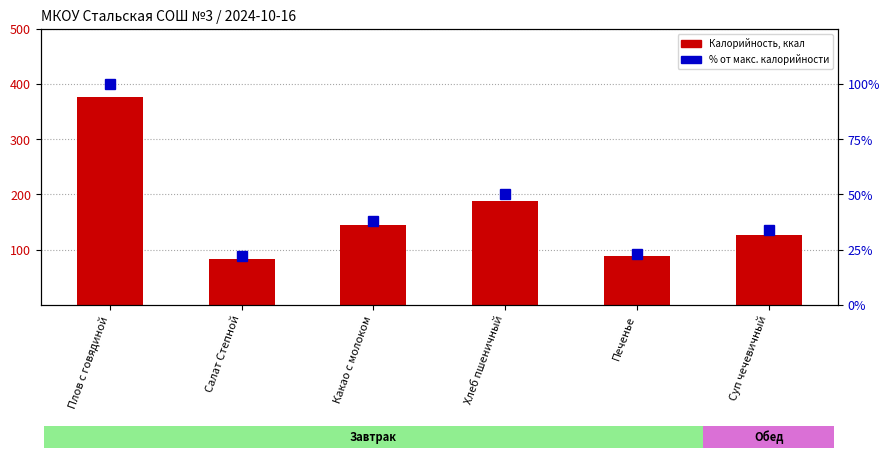

At which label does Калорийность first exceed 145?

Плов с говядиной